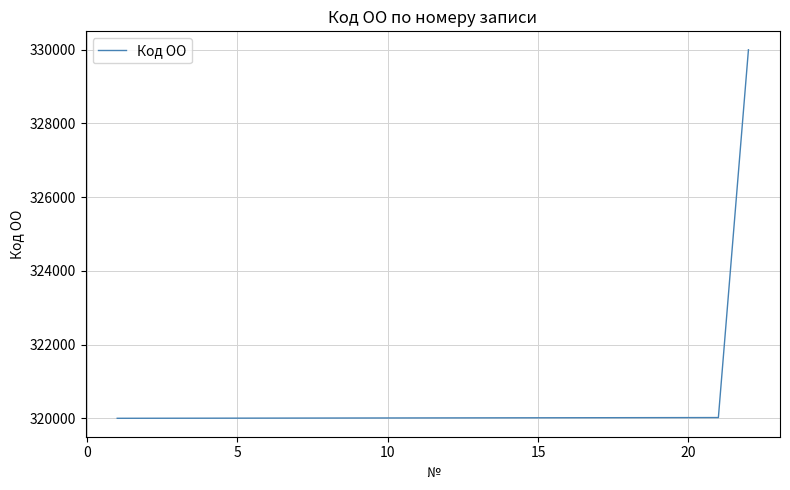

What is the smallest value displayed?

320001